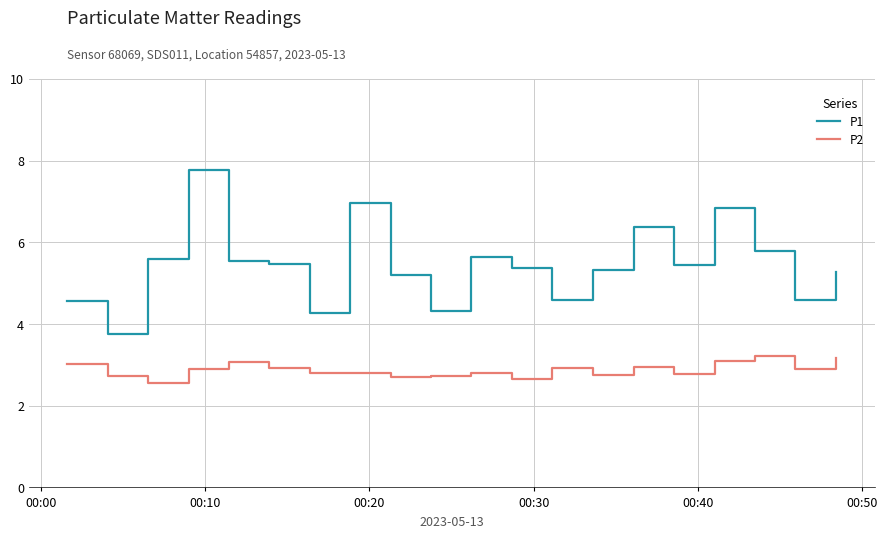

True or false: P2 has more than 2 points higher than both neighbors.

True